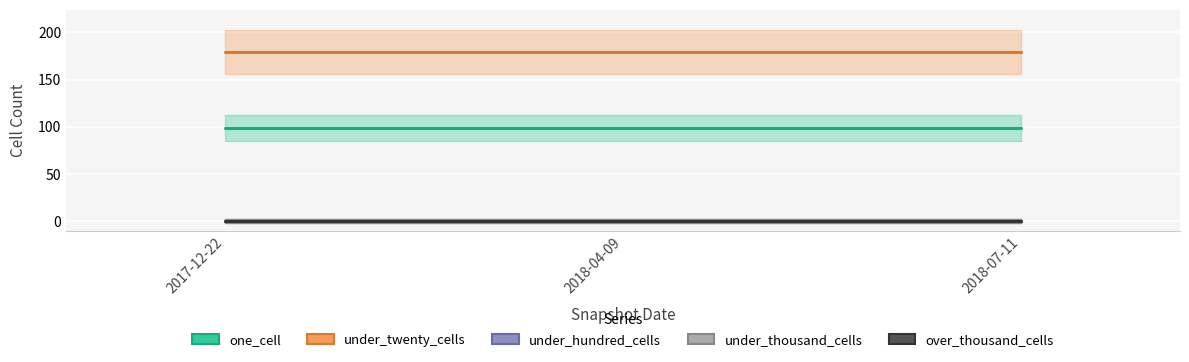

Is it true that under_hundred_cells equals 0 at 2017-12-22?

True